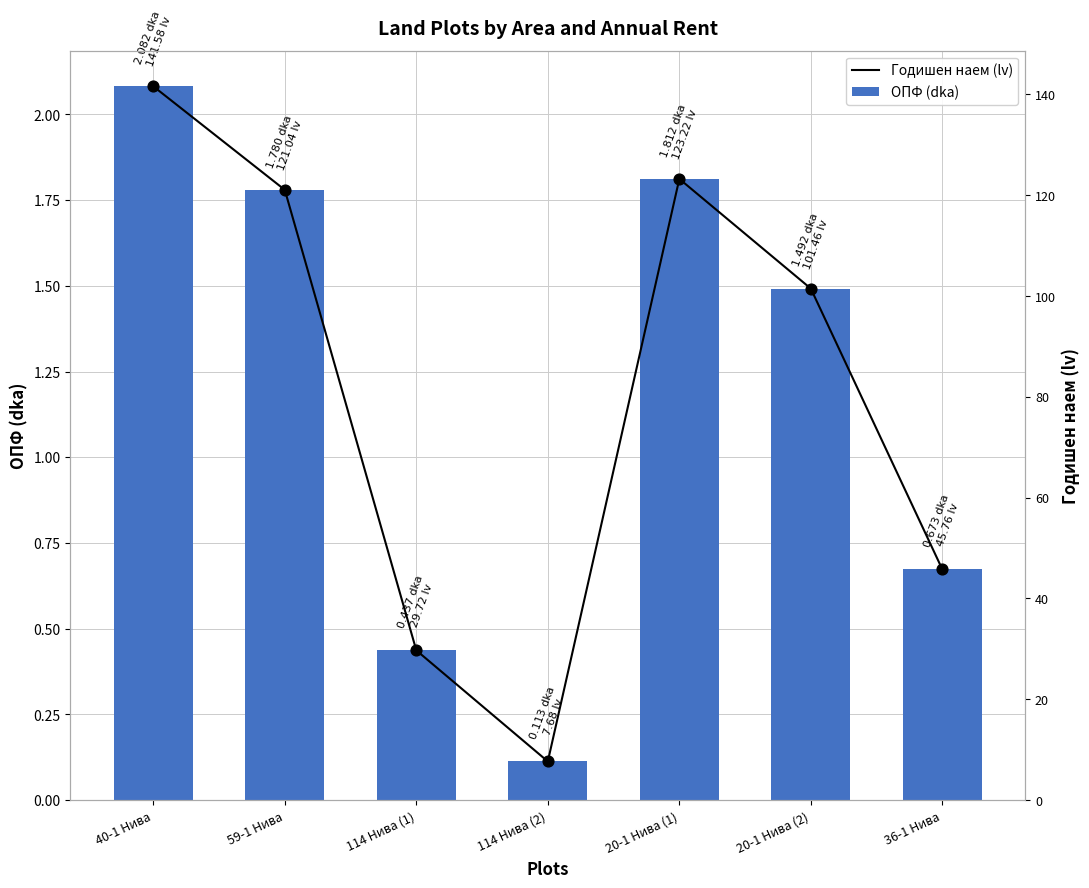

At which category is the sum across all series the highest?

40-1 Нива